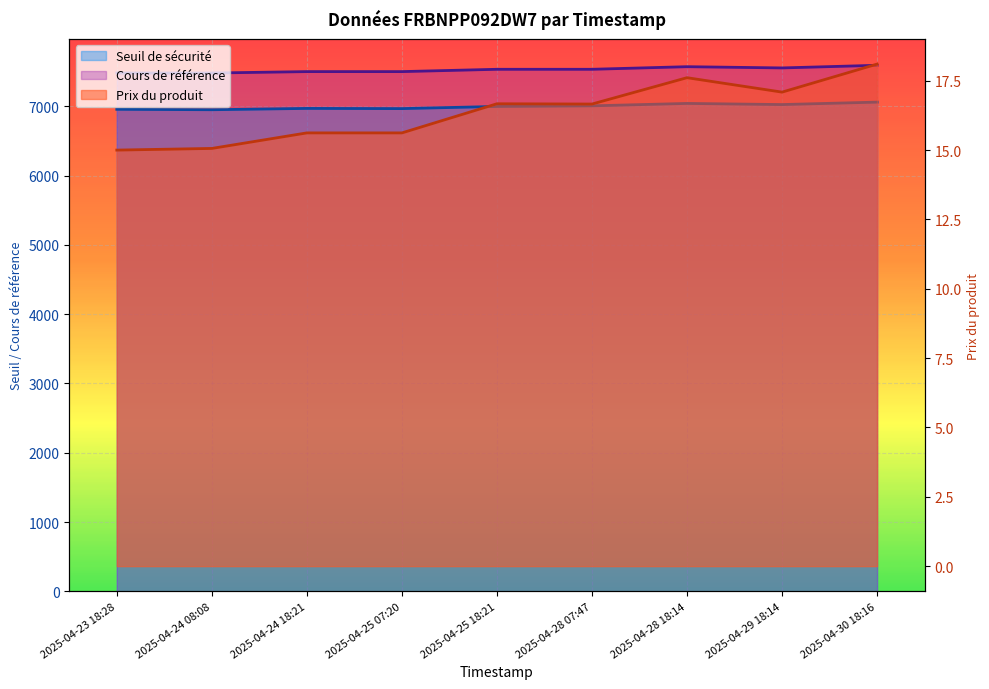

What is the label of the 2nd point from the left?

2025-04-24 08:08